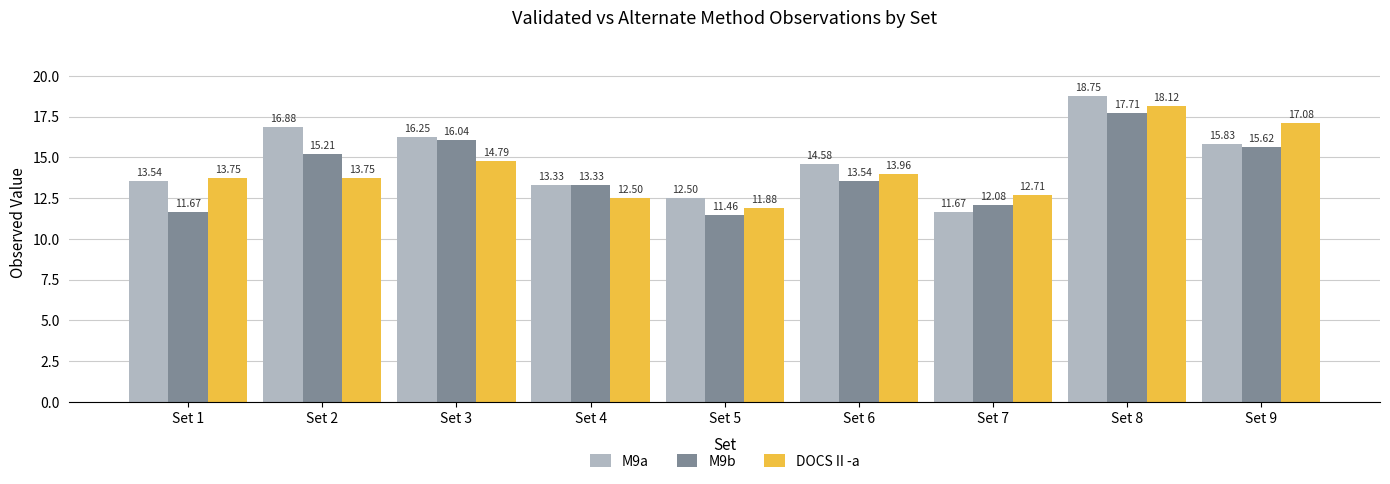

What is the sum of all DOCS II -a values?

128.5